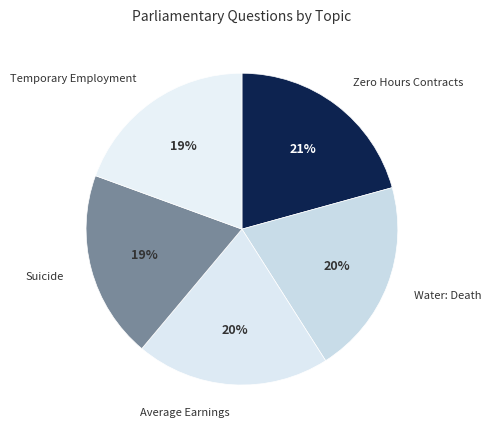

Is Temporary Employment the majority of the pie?

No